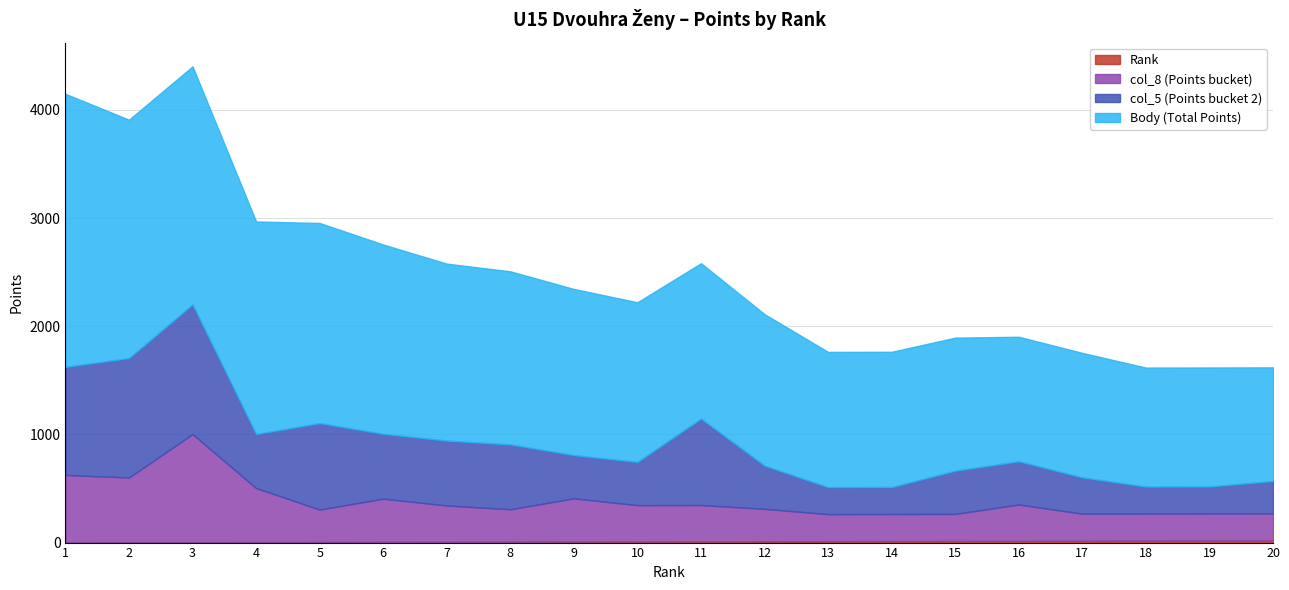

At which category is the sum across all series the highest?

3